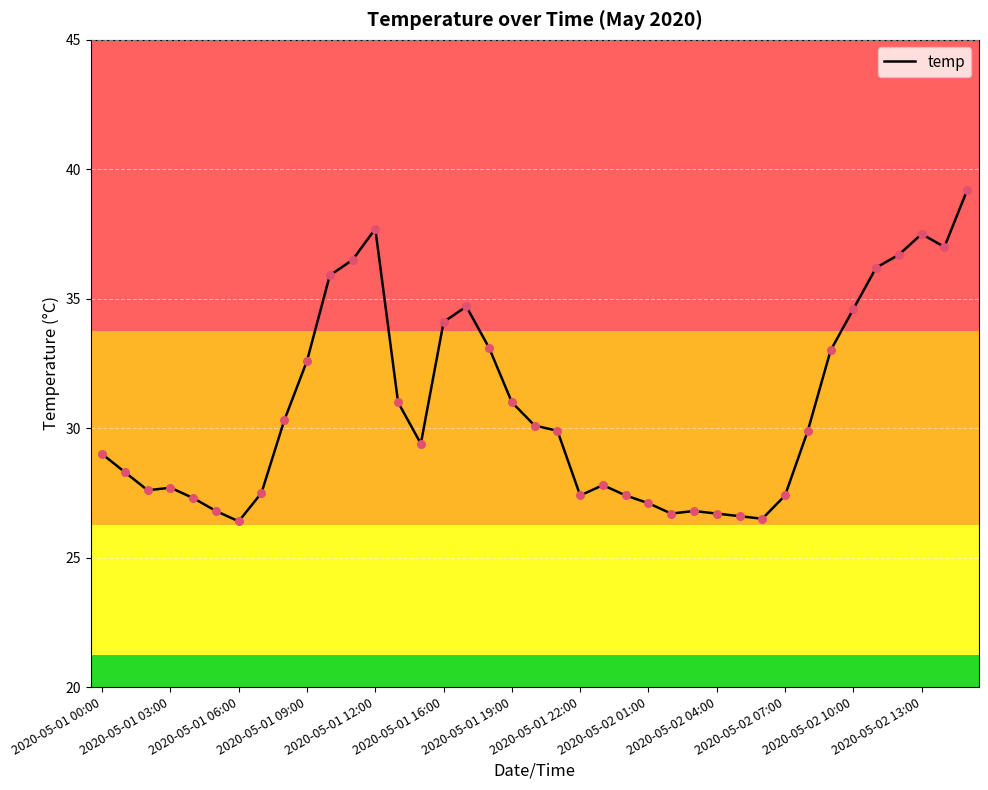

What is the minimum value shown in the chart?

26.4